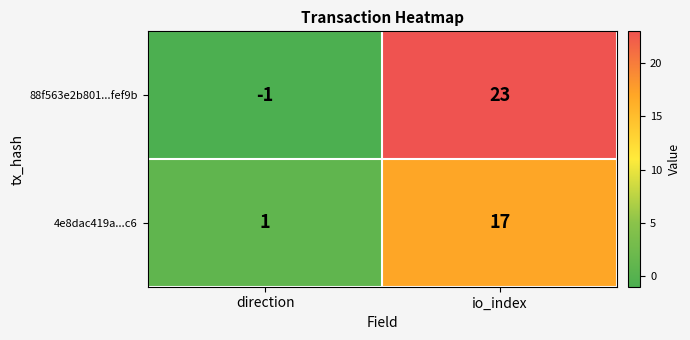

Count the number of data series in this chart.

2